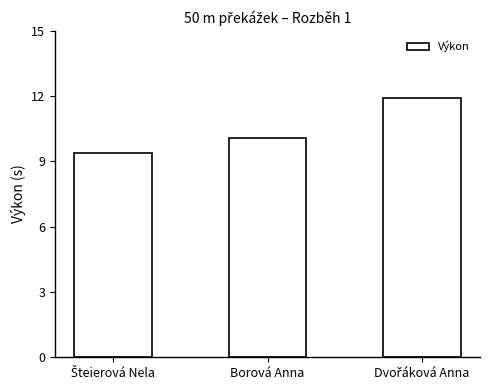

The value at Borová Anna is 10.1. True or false?

True